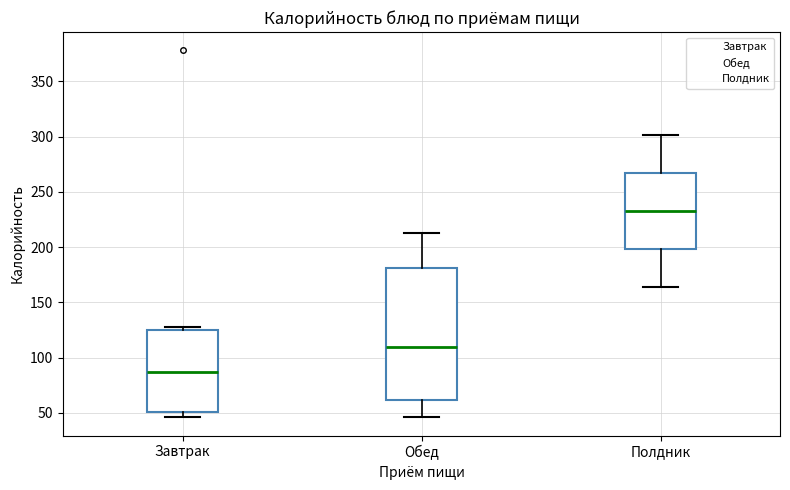

Which box is the tallest, from its lower edge to its upper edge?

Обед